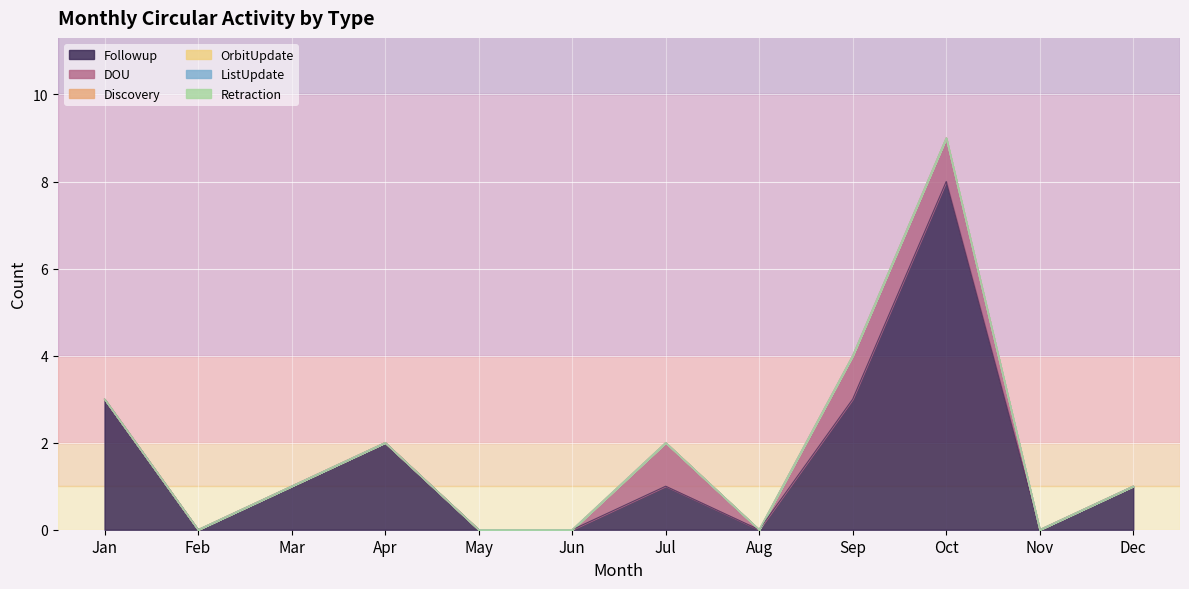

The value of DOU at Jan is 0. True or false?

True